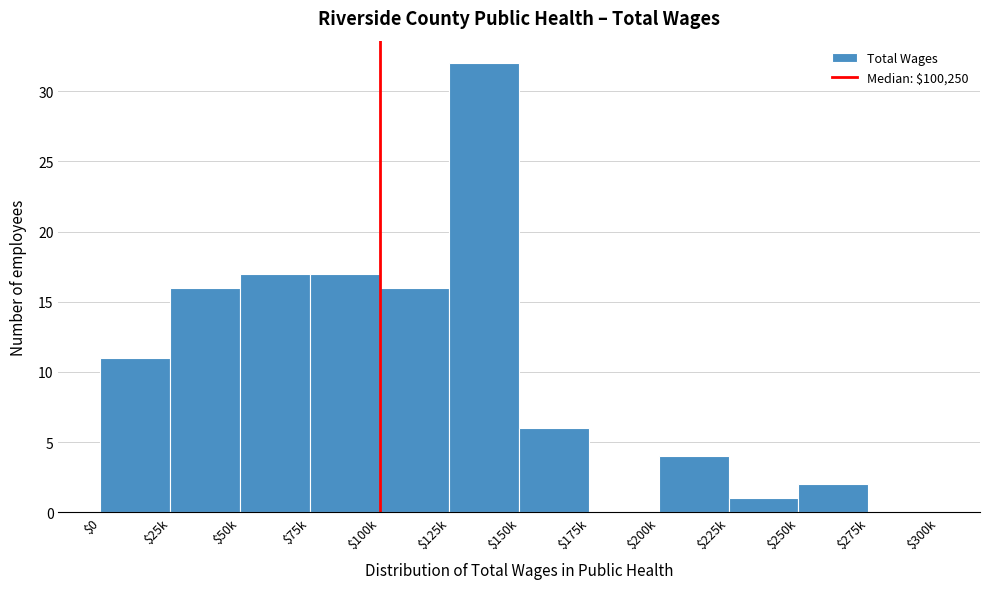

What is the sum of all values?

122